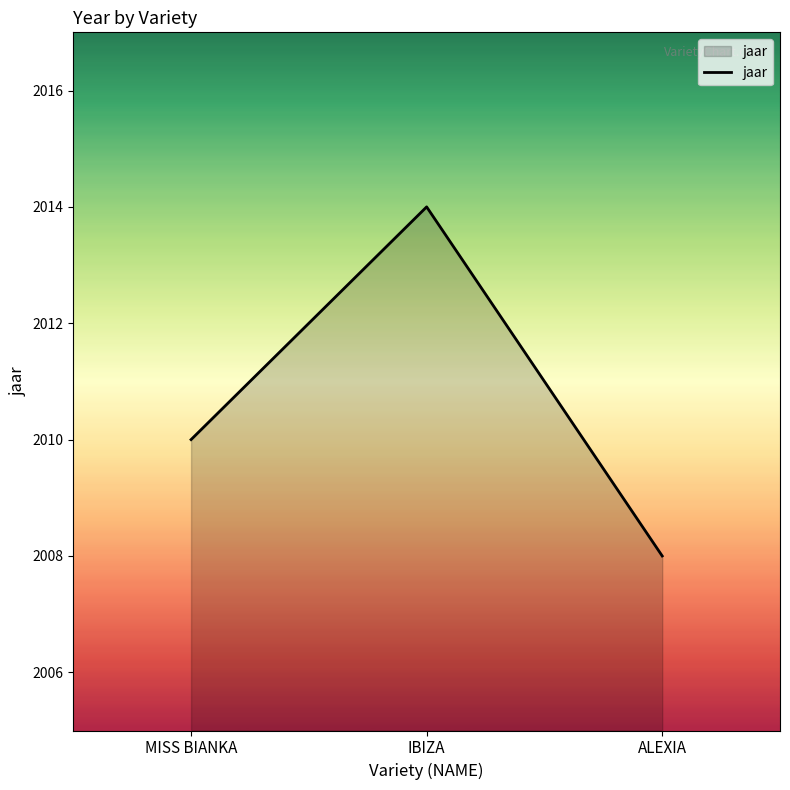

What is the change in value from IBIZA to ALEXIA?

-6